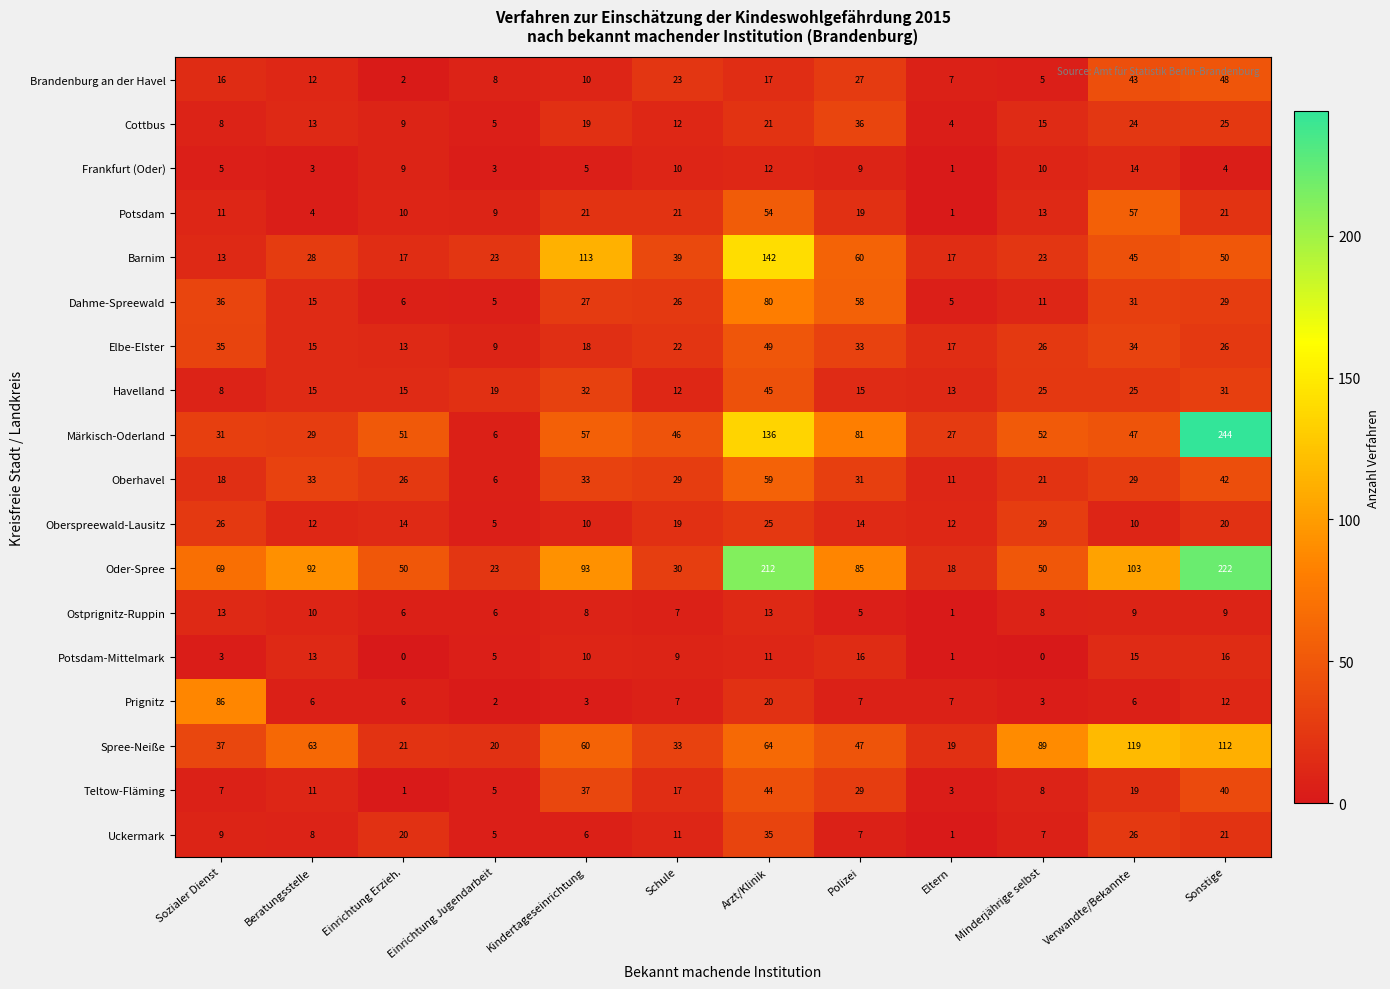

How many data points does each series have?

12